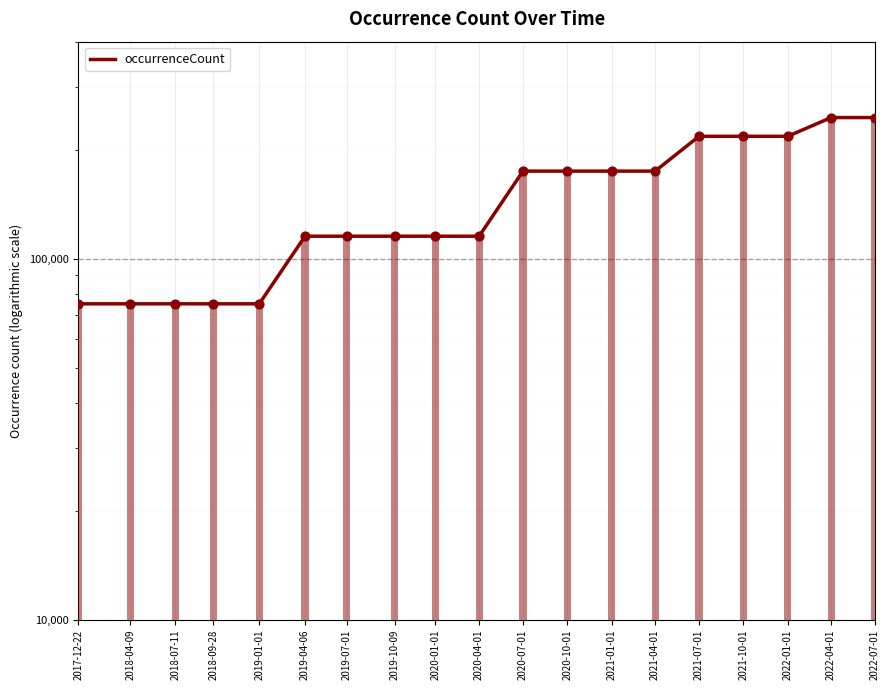

What is the change in value from 2019-10-09 to 2021-04-01?

+59527